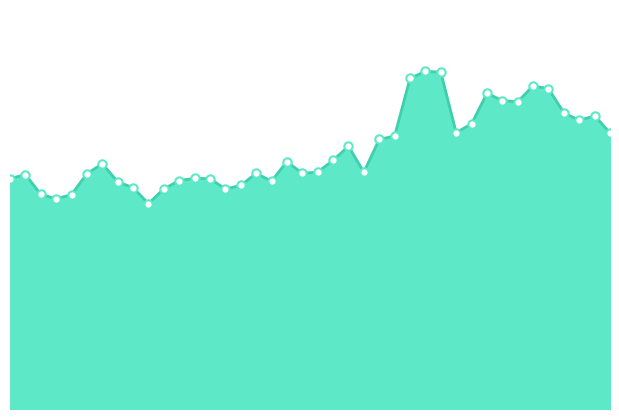

What is the difference between the second highest and second lowest values?

4.1